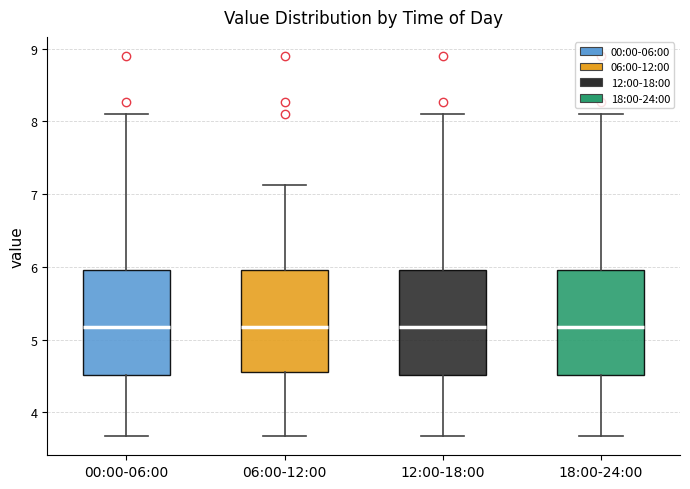

Where does the median line of the box for 12:00-18:00 sit on the y-axis? The values are not printed on the chart, so give them approximately, as read against the axis.

5.2